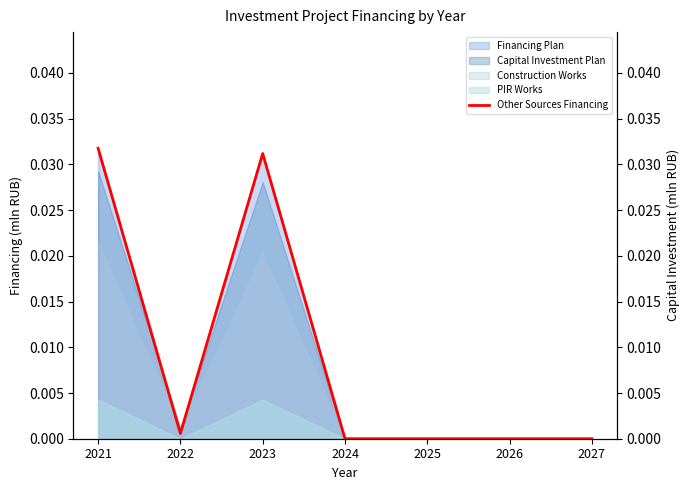

Rank the categories by value from lowest to highest.

2024, 2025, 2026, 2027, 2022, 2023, 2021